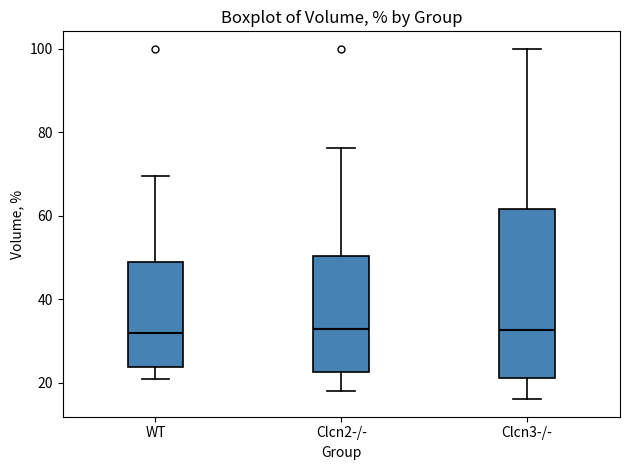

Comparing the boxes themselves (not the whiskers), which one is the tallest?

Clcn3-/-